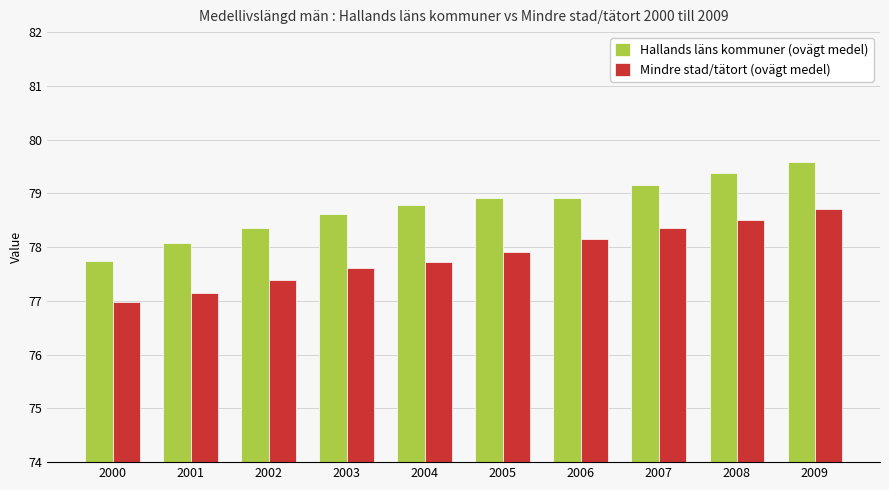

What is the value of the Mindre stad/tätort (ovägt medel) bar at the 5th from the left?

77.7